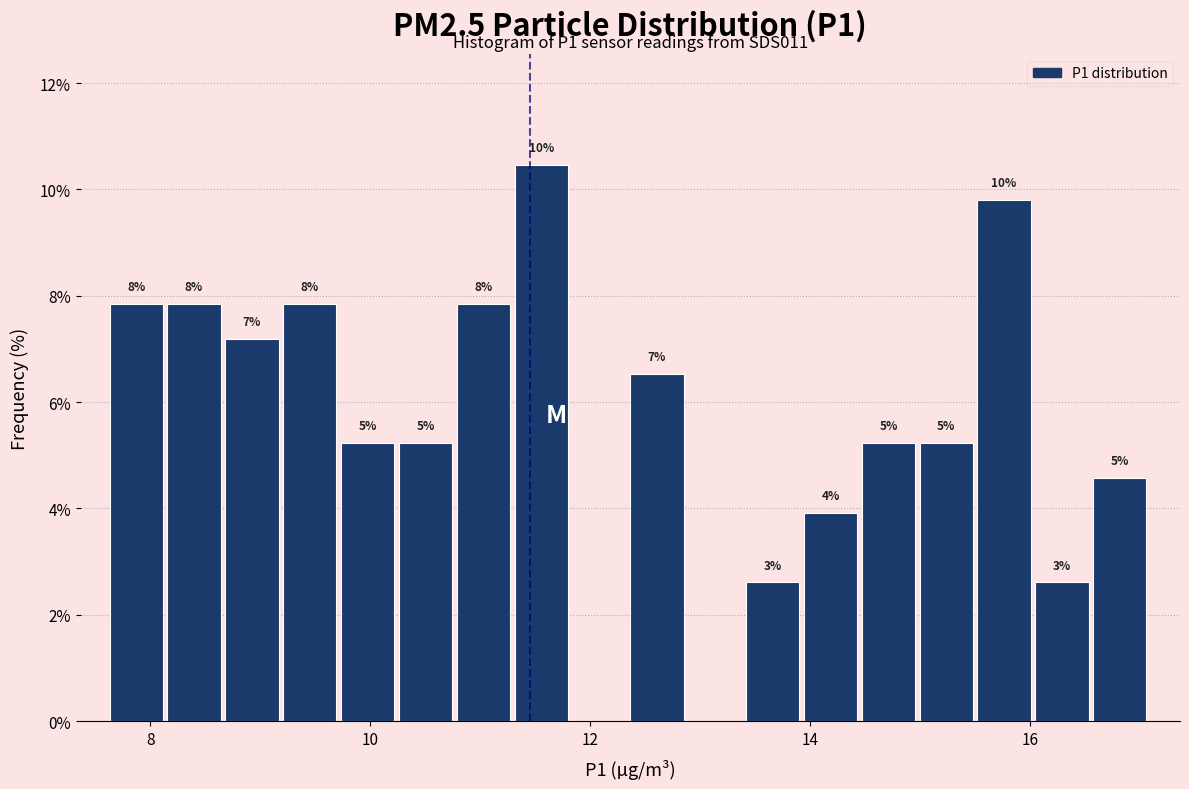

Around what value on the x-axis is the tallest bar? Give the approximate position of its centre, as read against the axis.

11.6